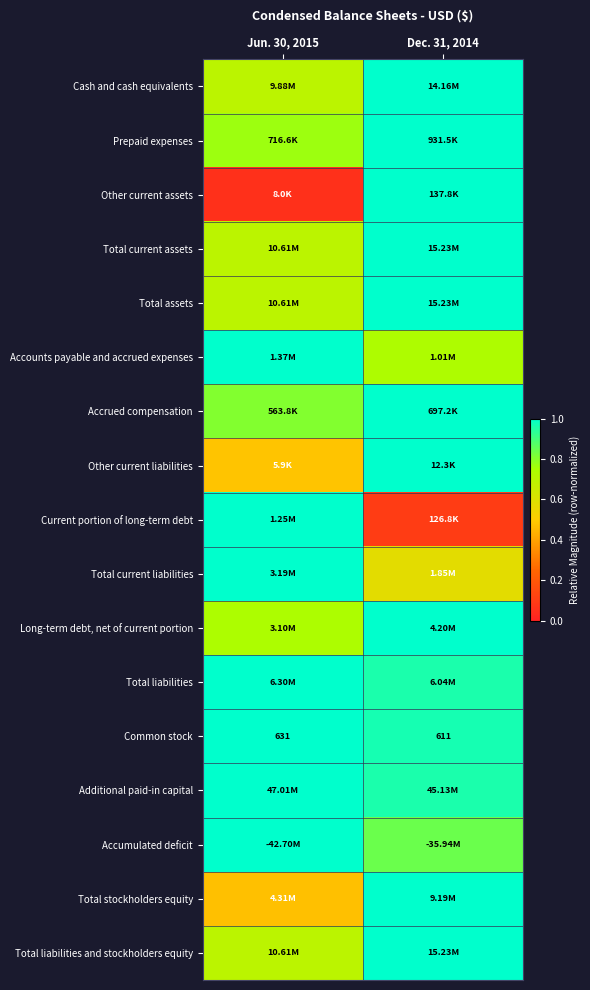

What is the sum of all Total stockholders equity values?

1.5